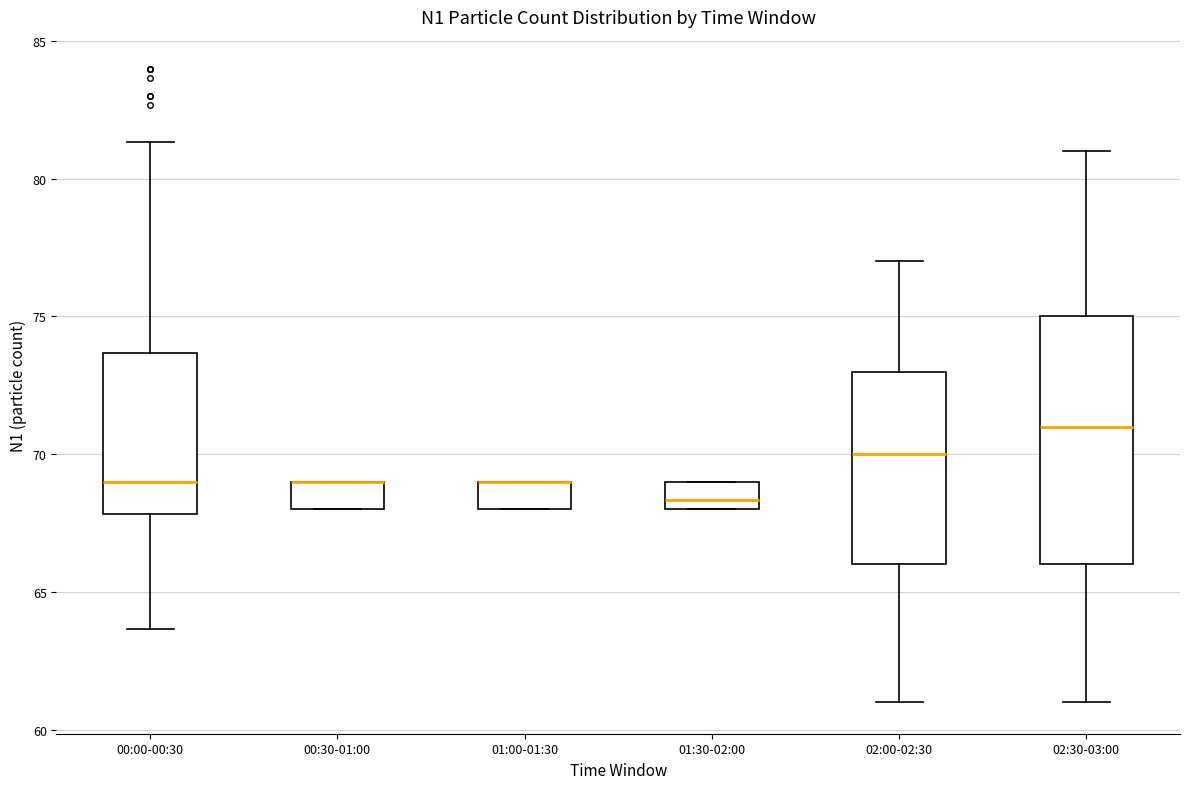

Which box is the tallest, from its lower edge to its upper edge?

02:30-03:00